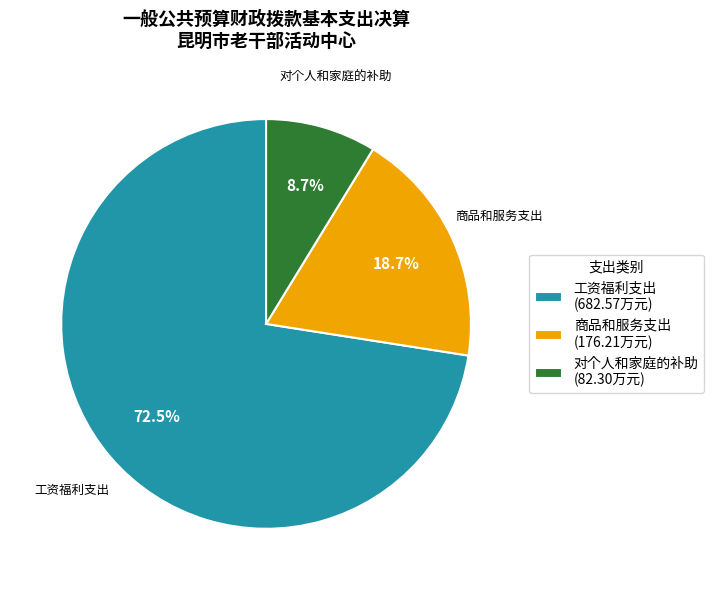

Which has a higher value, 对个人和家庭的补助 or 工资福利支出?

工资福利支出